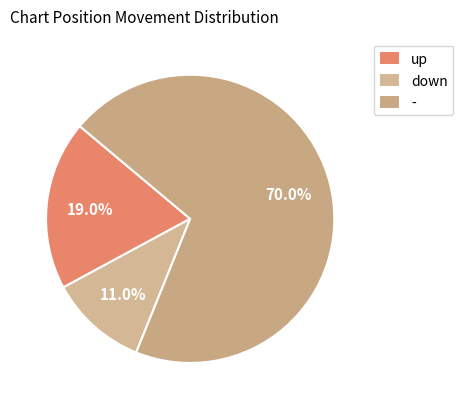

To the nearest percent, what portion does down represent?

11%